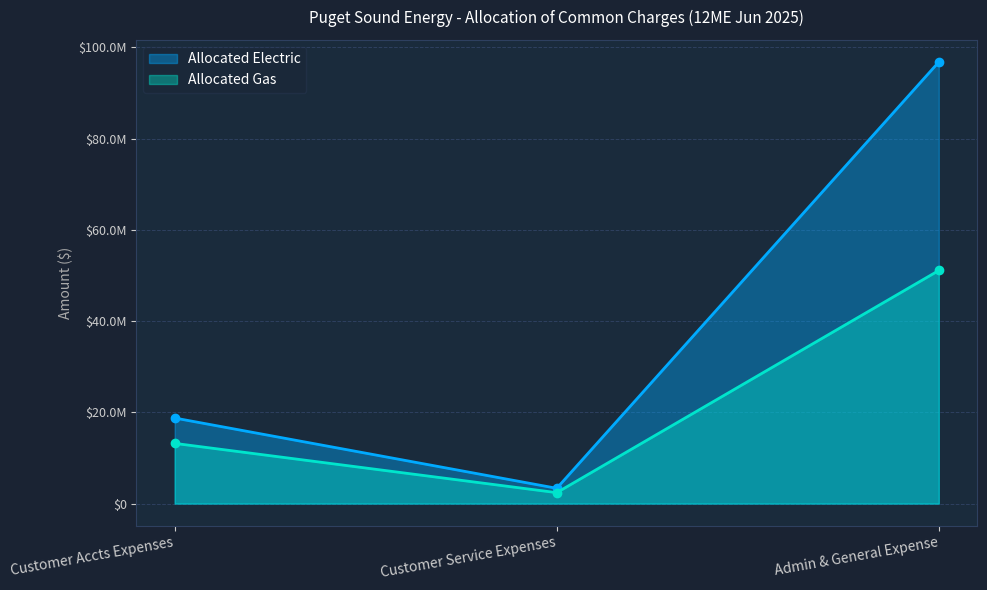

How many categories are shown in the chart?

3